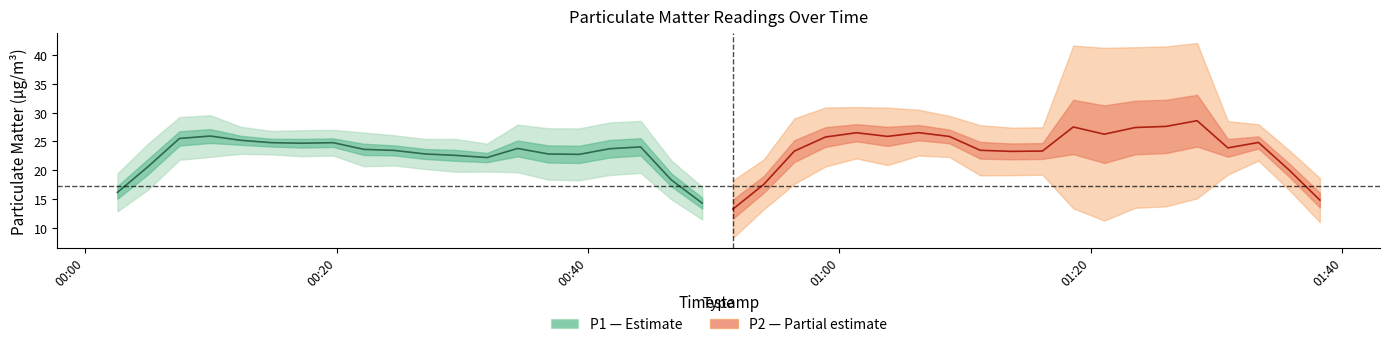

List the series in order of their overall mean, lowest first.

P1 (mean), P2 (mean)